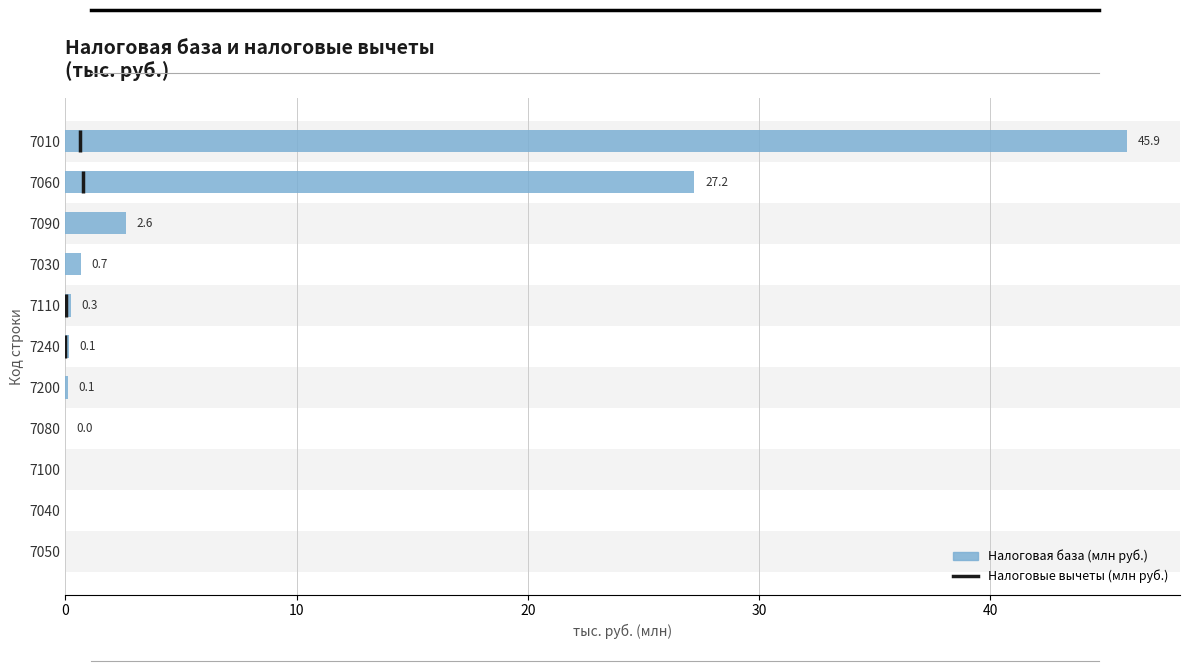

Reading left to right, what are all the values shown in this chart?

0.0	0.0	0.0	0.0	0.1	0.1	0.3	0.7	2.6	27.2	45.9